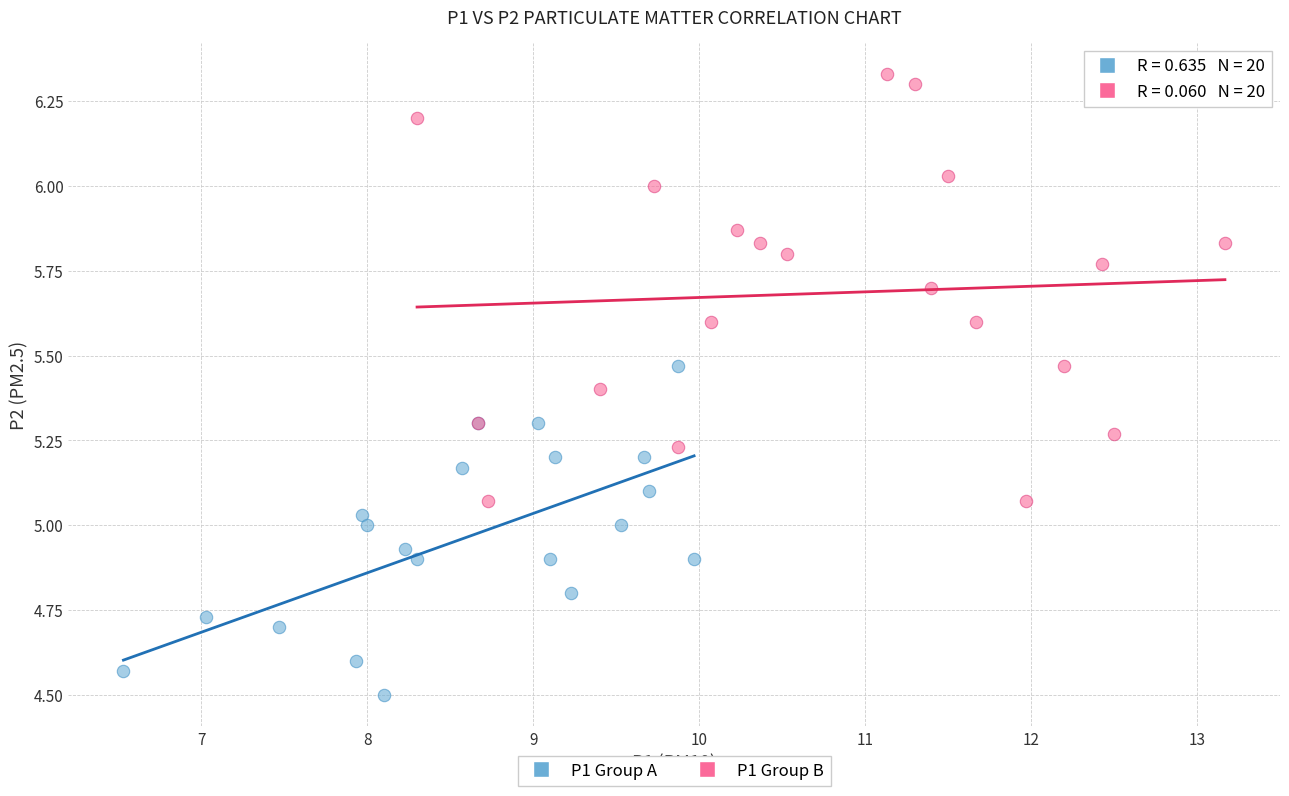

What are all the series names shown in the legend?

P1 Group A, P1 Group B